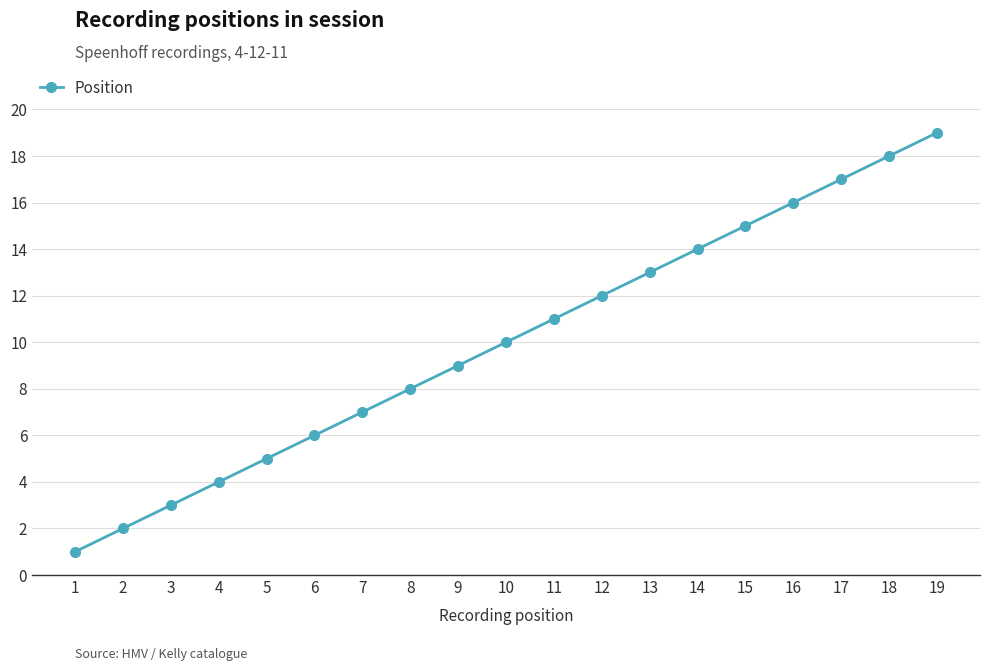

What is the greatest value displayed?

19